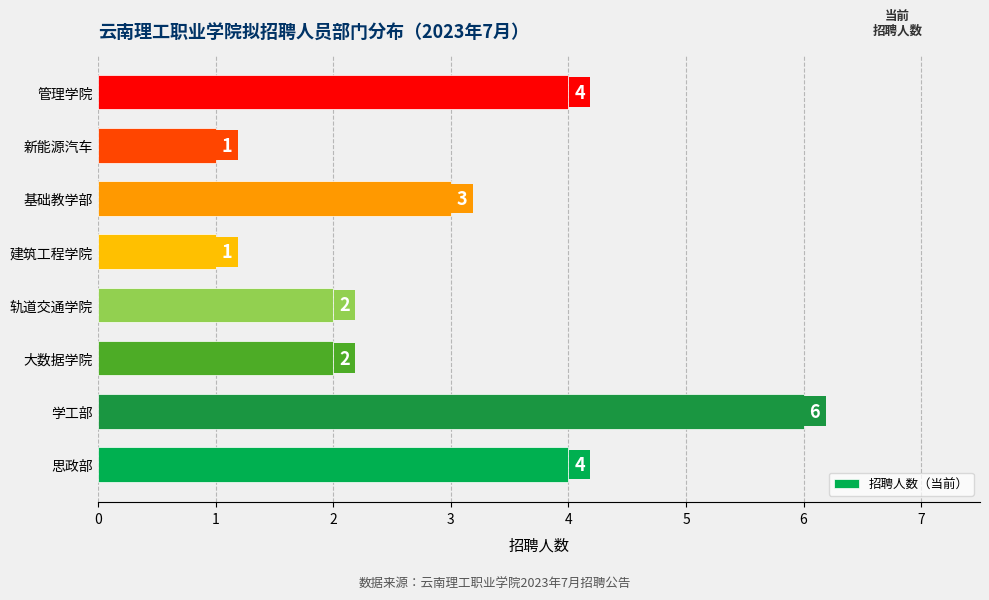

Count the values in the range 2 to 4.

5